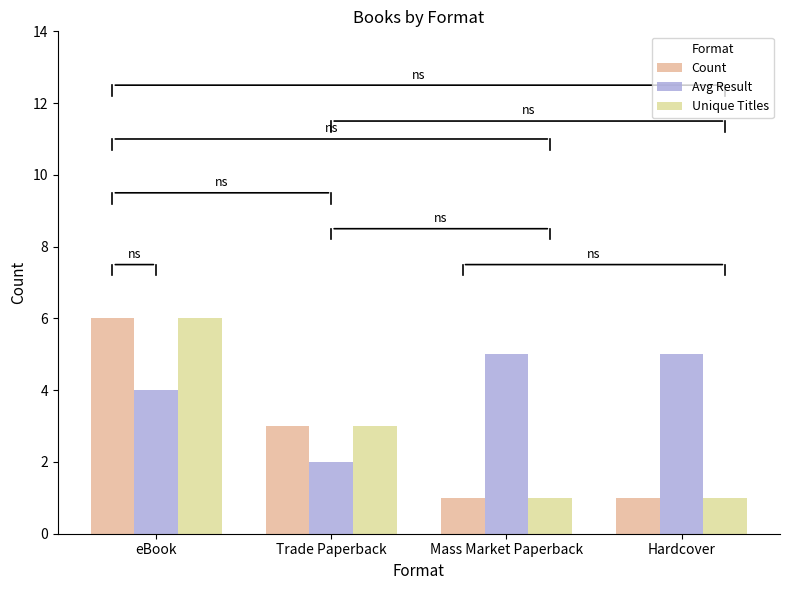

Which series has the widest spread of values?

Count